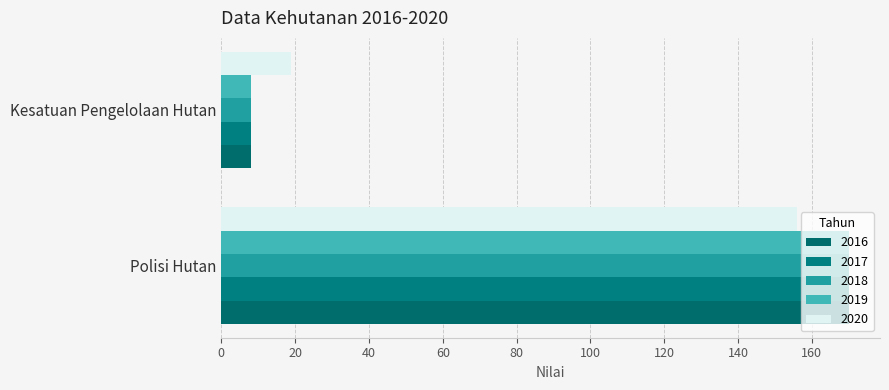

What is the minimum value shown in the chart?

8